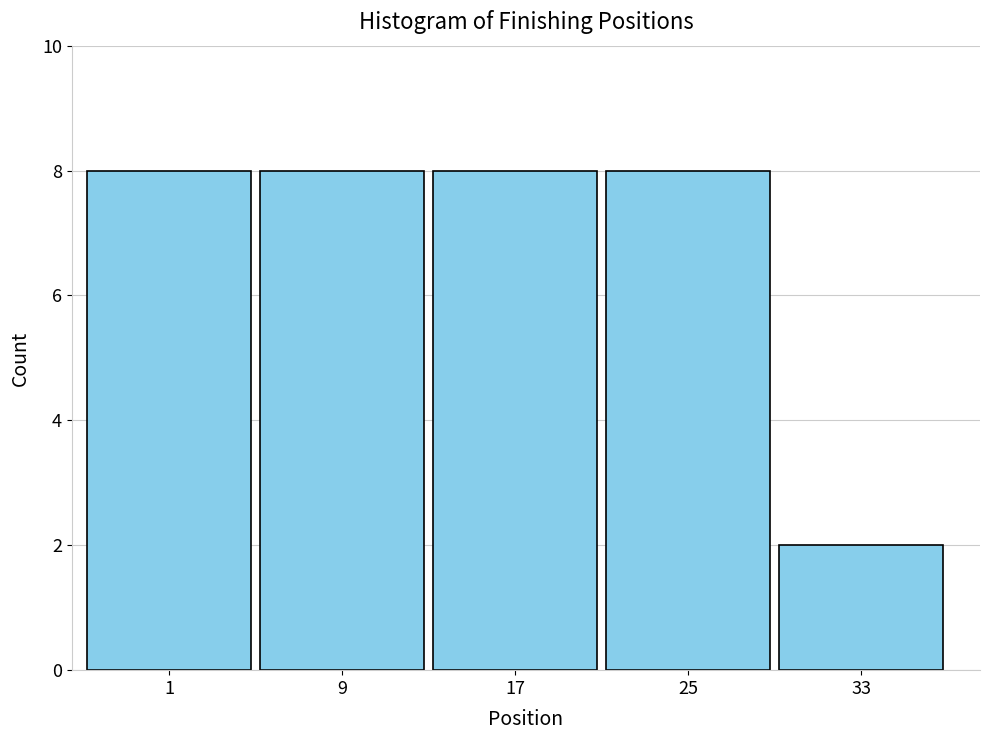

Reading left to right, list all the values displayed in this chart.

1=8	9=8	17=8	25=8	33=2